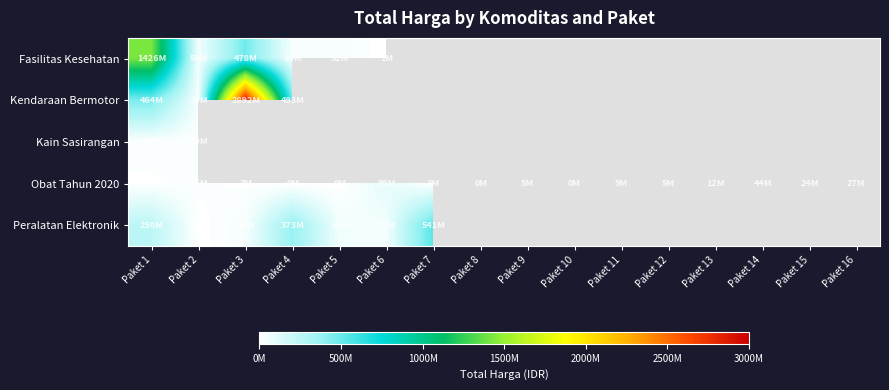

Which has a higher value, Paket 7 or Paket 2?

Paket 2